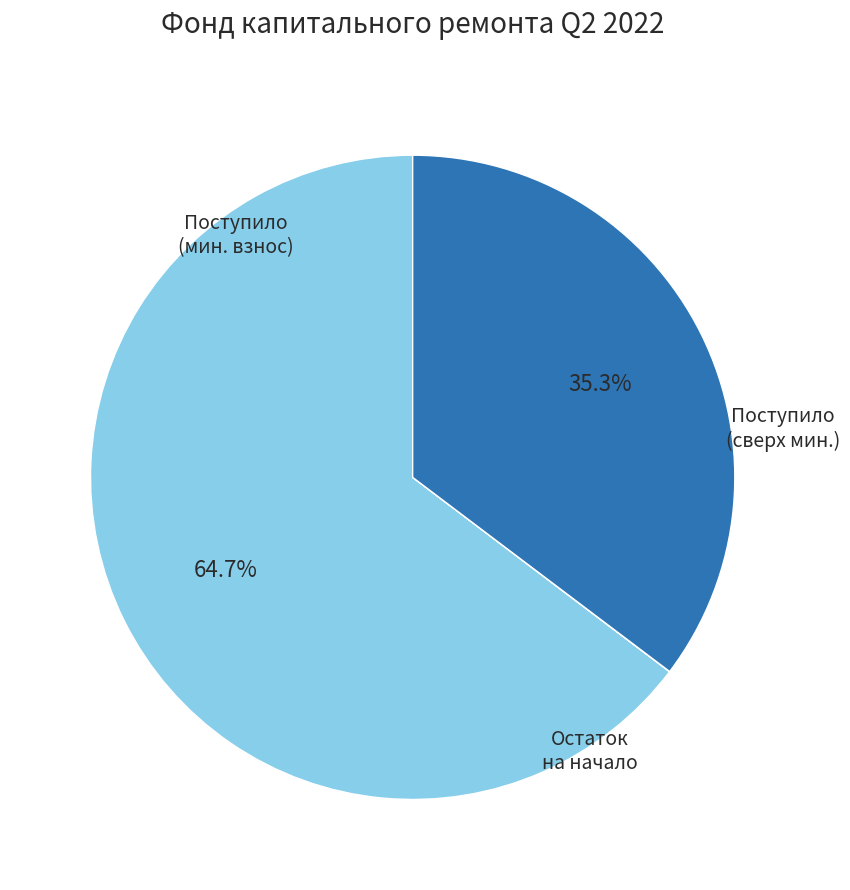

Is there a majority slice in this chart?

Yes